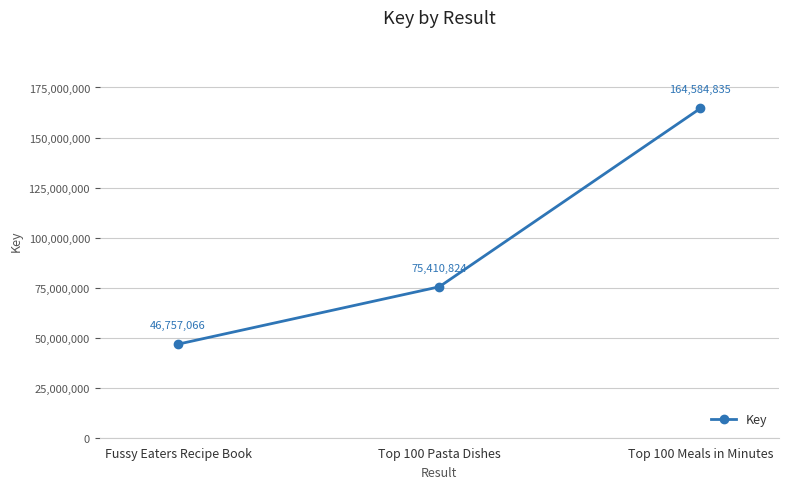

What is the difference between the maximum and minimum values?

117827769